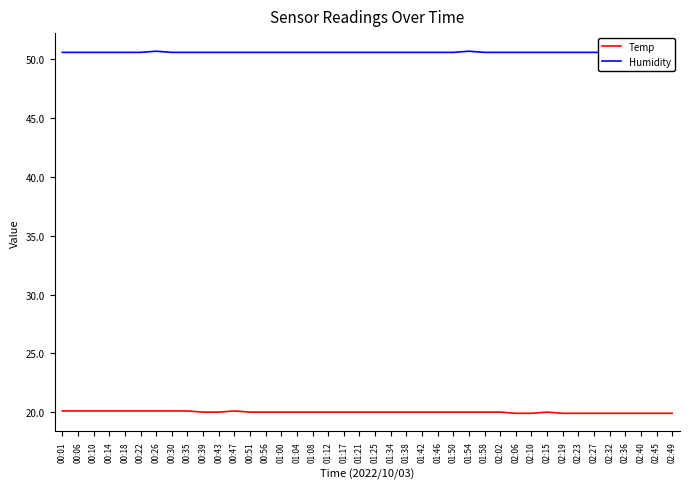

What is the spread (max minus min) of values at 00:51?

30.6